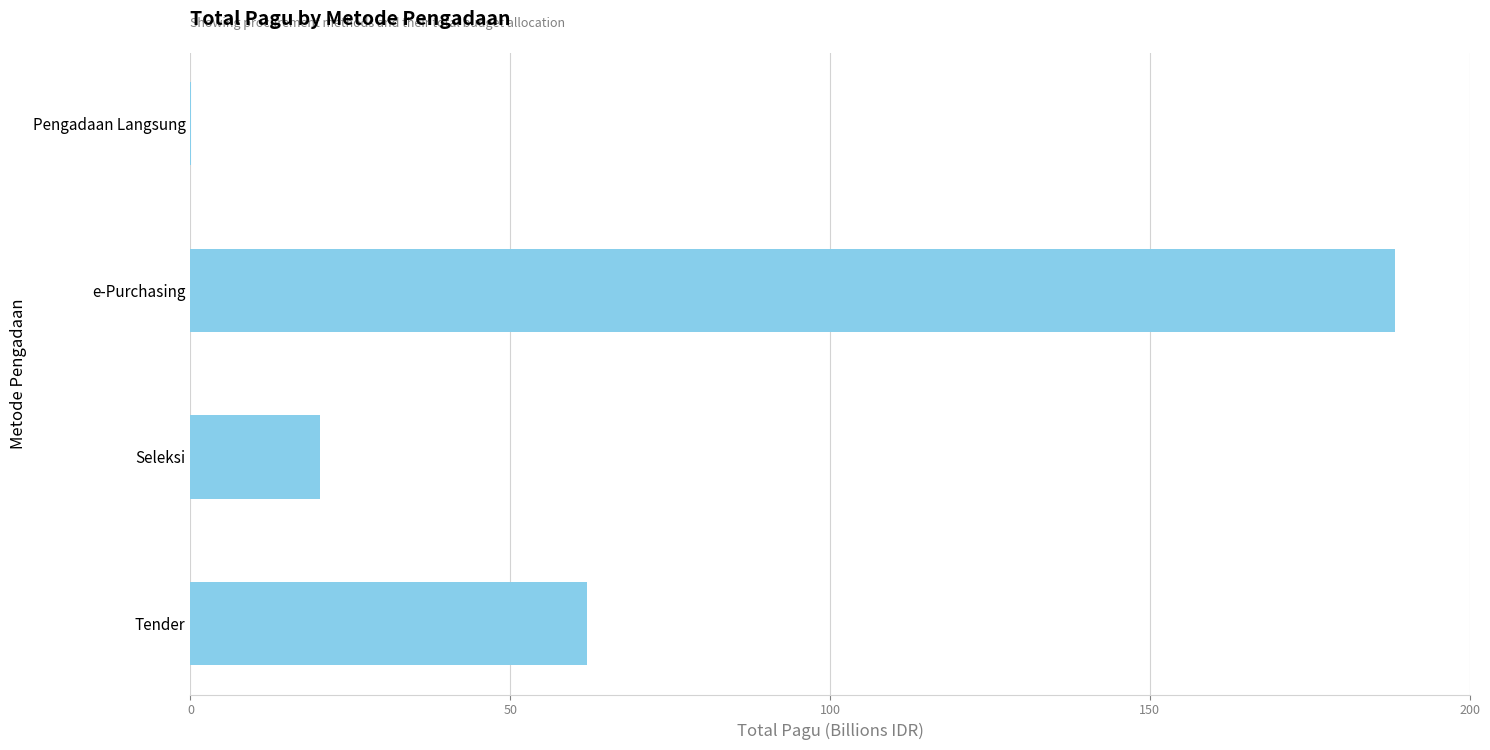

Count the number of categories in the chart.

4